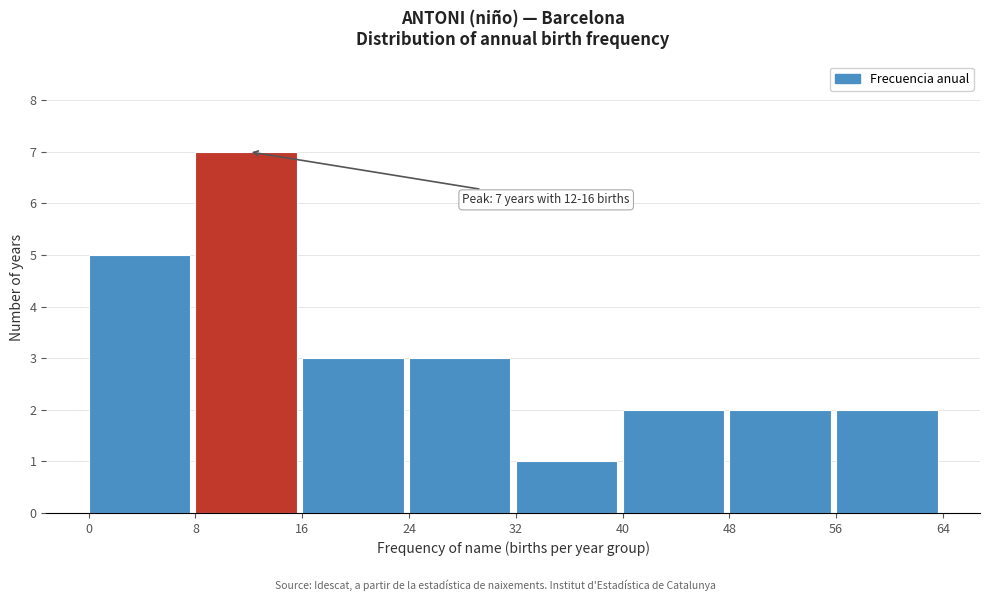

Over which range of the x-axis is the bar tallest?

8 to 16